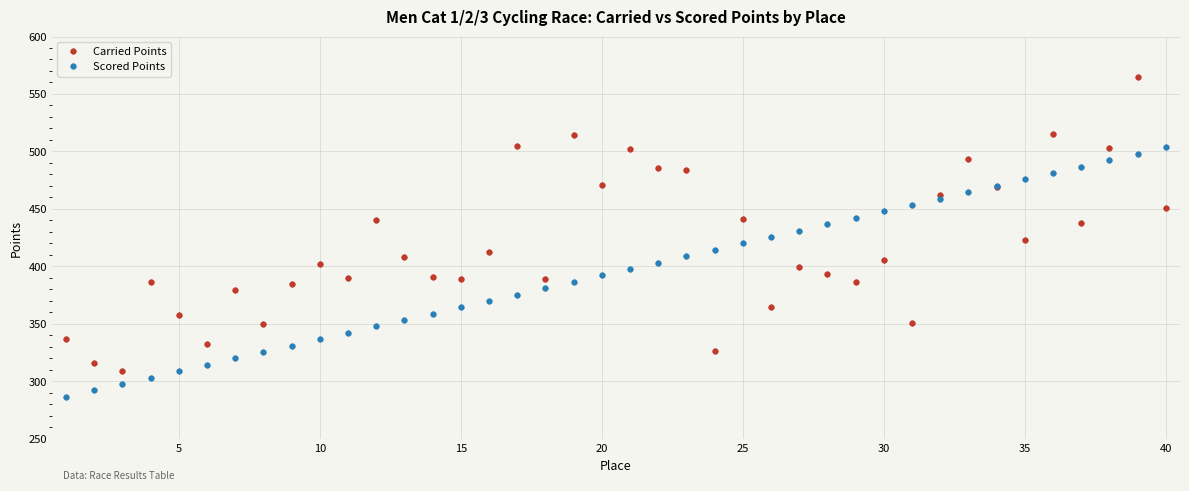

Which series has the largest range (max minus min)?

Carried Points